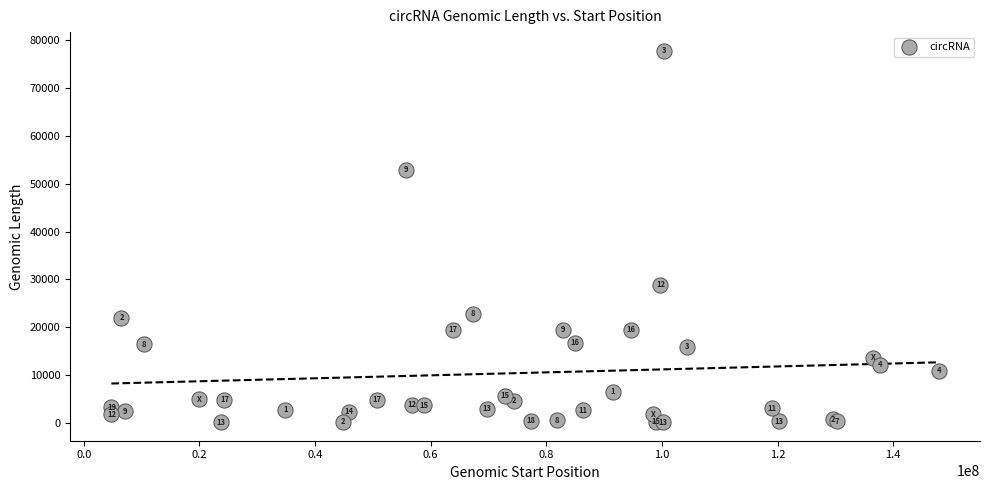

What Y value in the scatter plot is closest to 38994?

28928